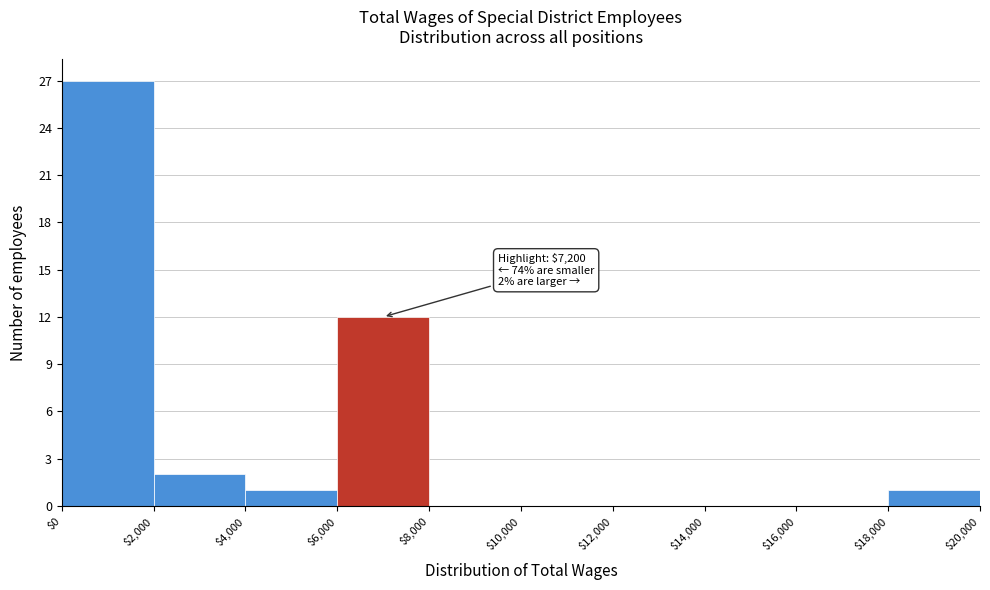

Over which range of the x-axis is the bar tallest?

$0 to $2,000